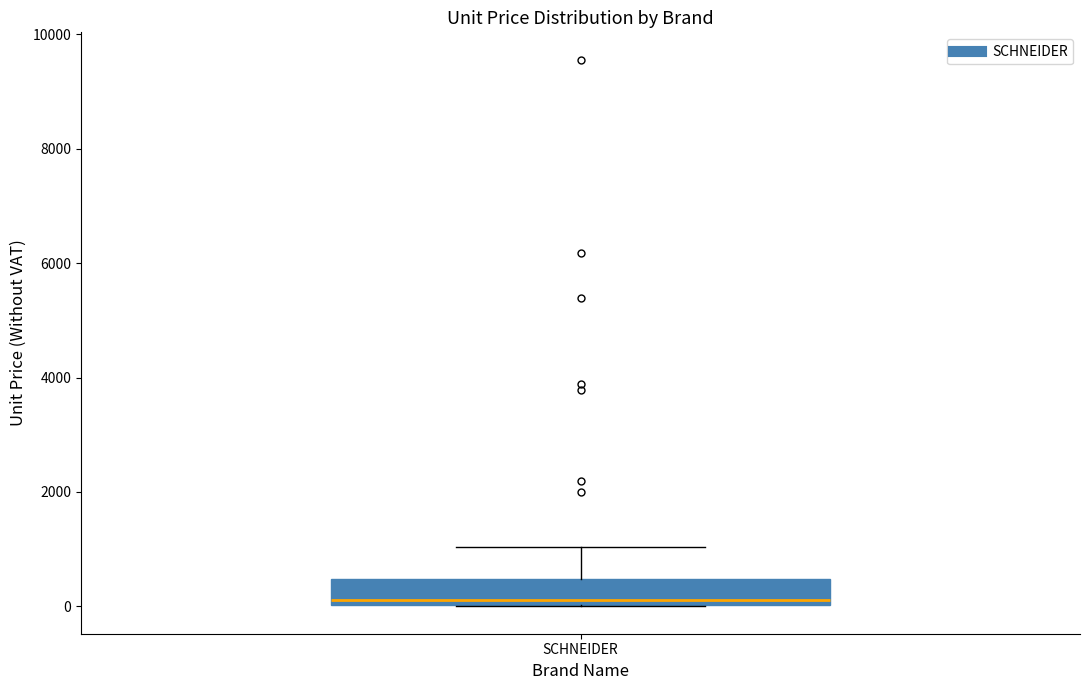

Read this box plot against the y-axis: the position of the median line, the range covered by the box, and the ends of both whiskers. The values are not printed on the chart, so give them approximately, as read against the axis.

median 200, box 0 to 400, whiskers 0 to 1000